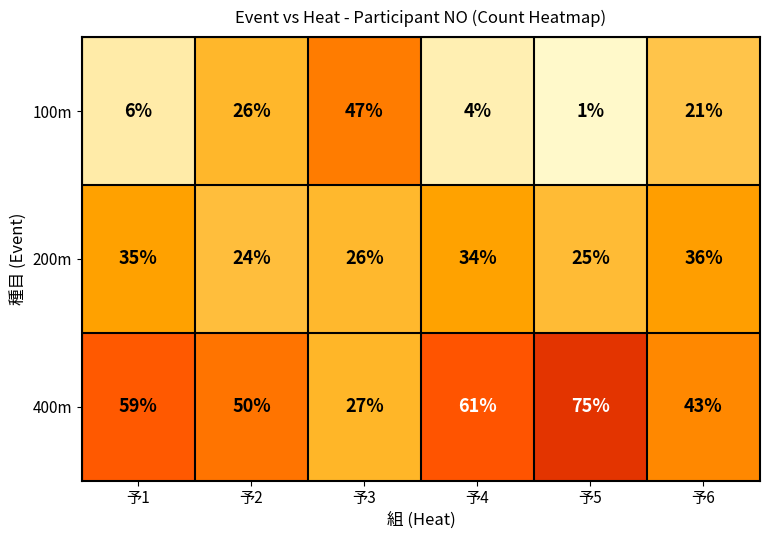

Rank the series by their maximum value, from highest to lowest.

400m, 100m, 200m